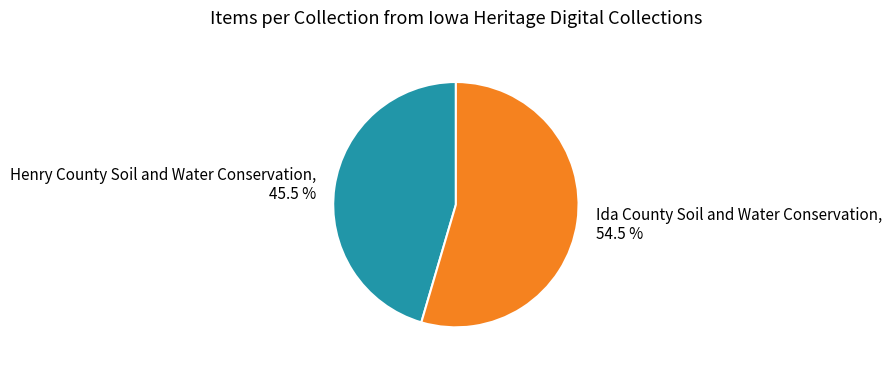

Between Henry County Soil and Water Conservation, 45.5 % and Ida County Soil and Water Conservation, 54.5 %, which is larger?

Ida County Soil and Water Conservation, 54.5 %